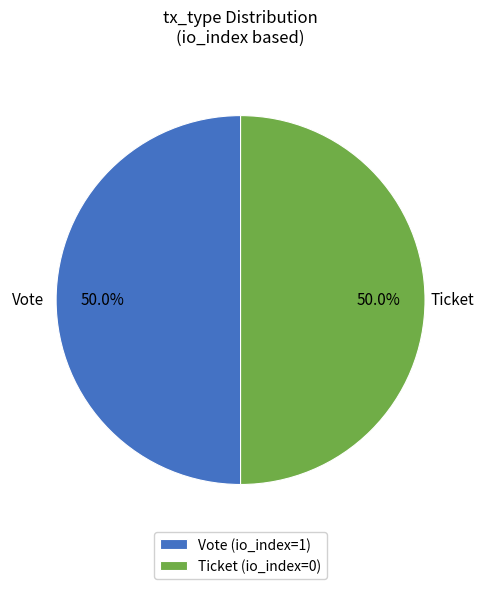

Combined, what portion of the pie is Ticket (io_index=0) and Vote (io_index=1)?

100.0%